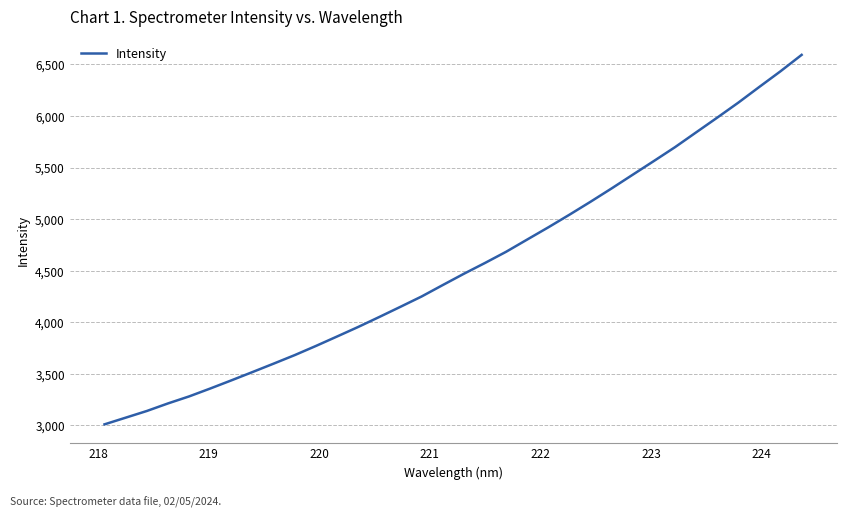

What is the difference between the maximum and minimum values?

3583.5